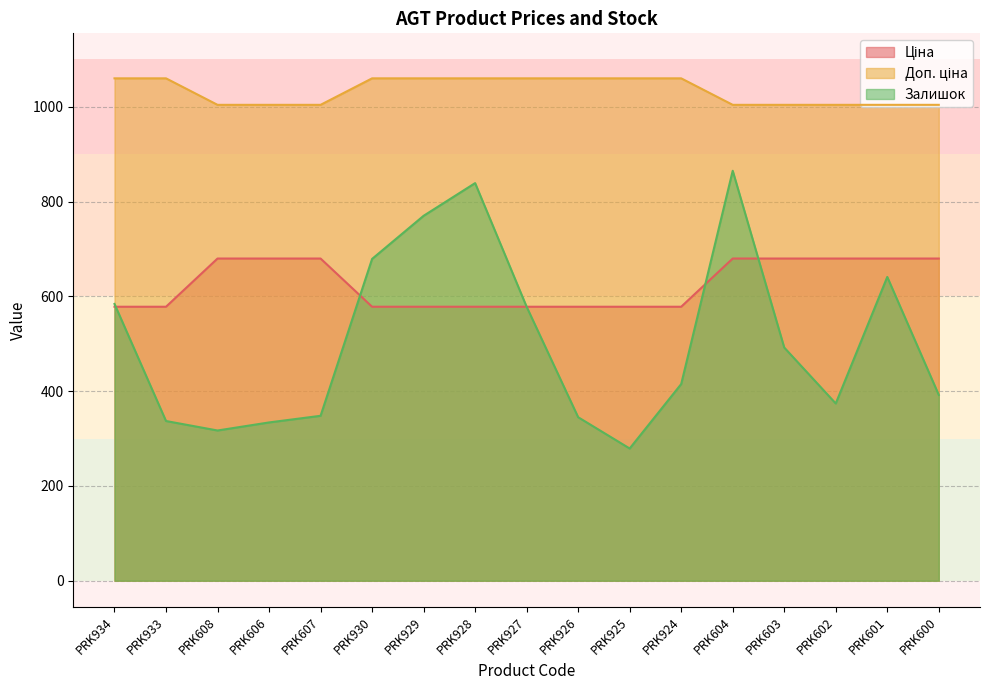

What is the spread (max minus min) of values at PRK926?

715.0